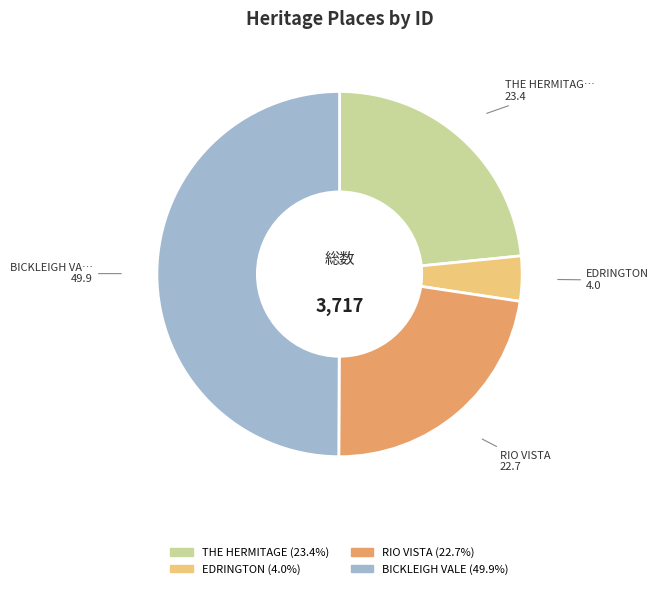

Approximately how many times larger is the value at BICKLEIGH VALE compared to THE HERMITAGE?

2.1